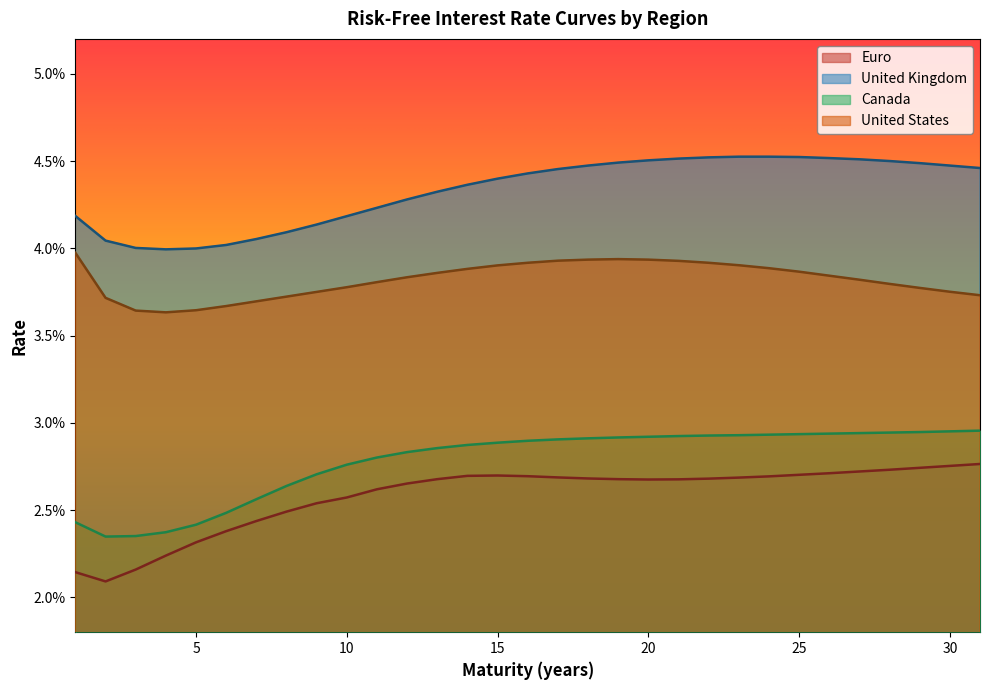

What are all the series names shown in the legend?

Euro, United Kingdom, Canada, United States